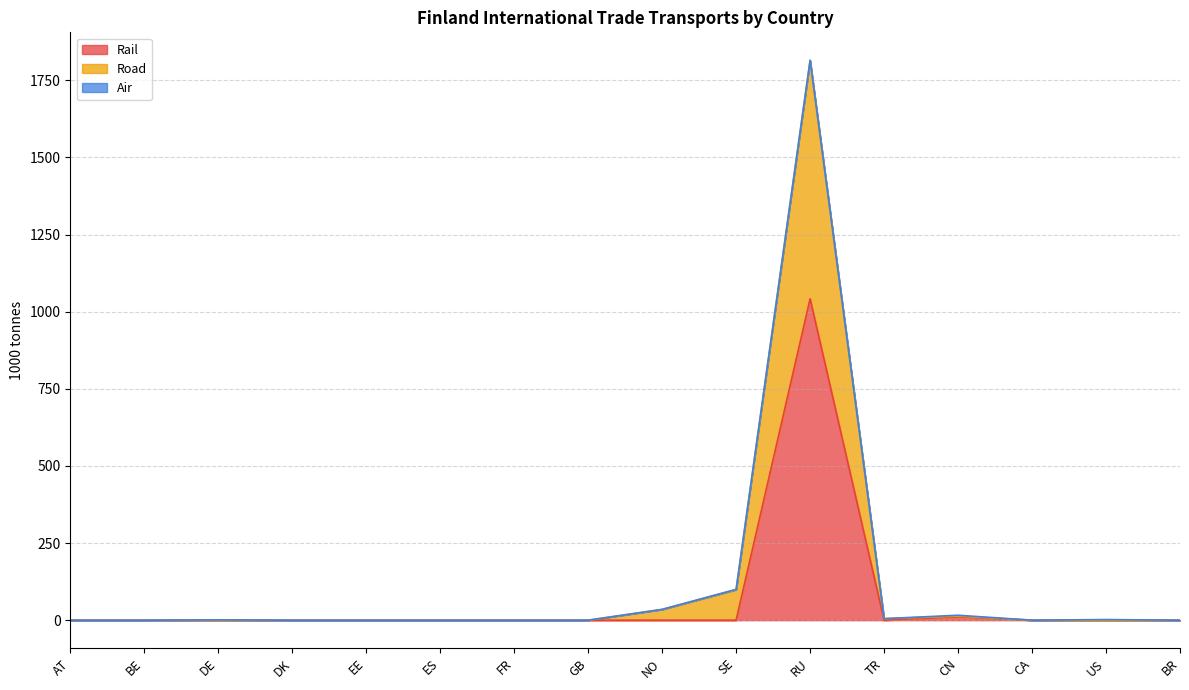

Does the chart have visible grid lines?

Yes